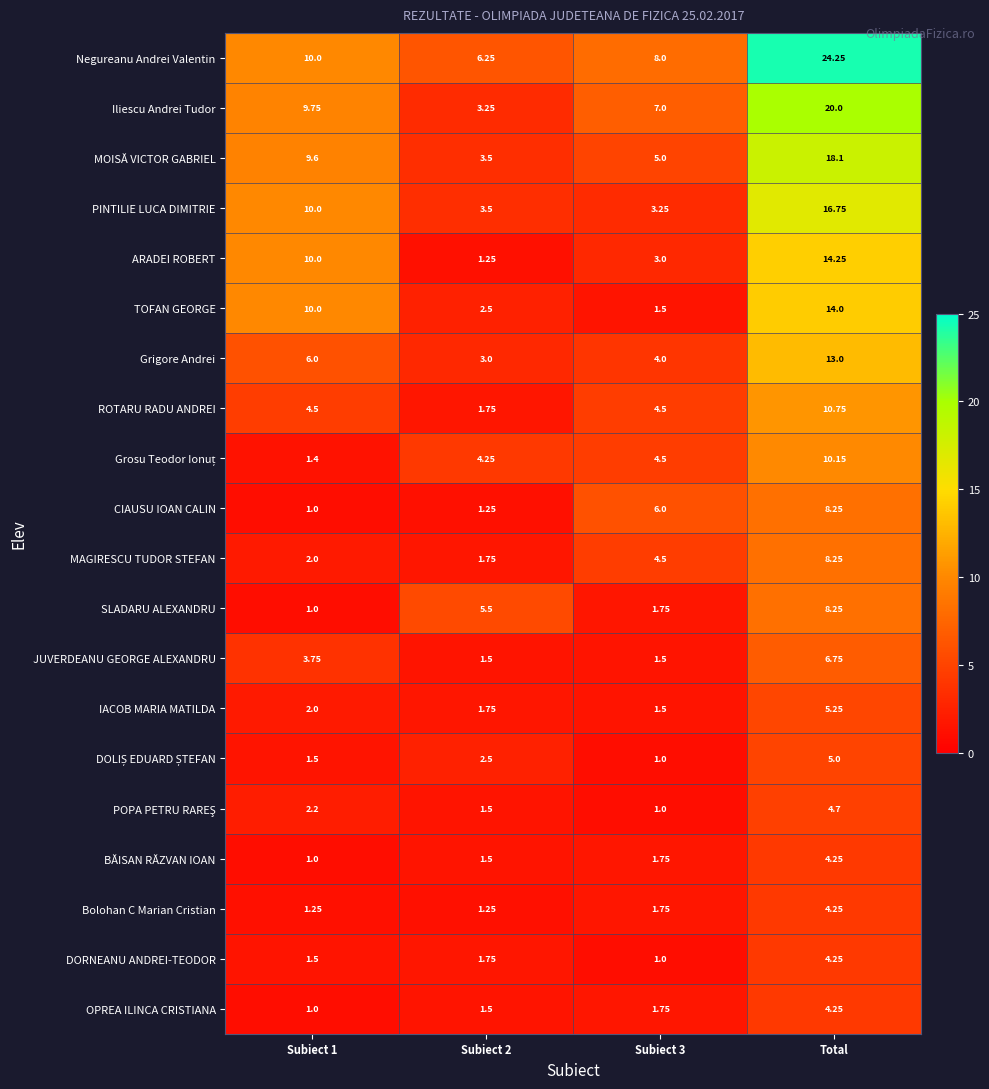

How many series are shown in this chart?

20